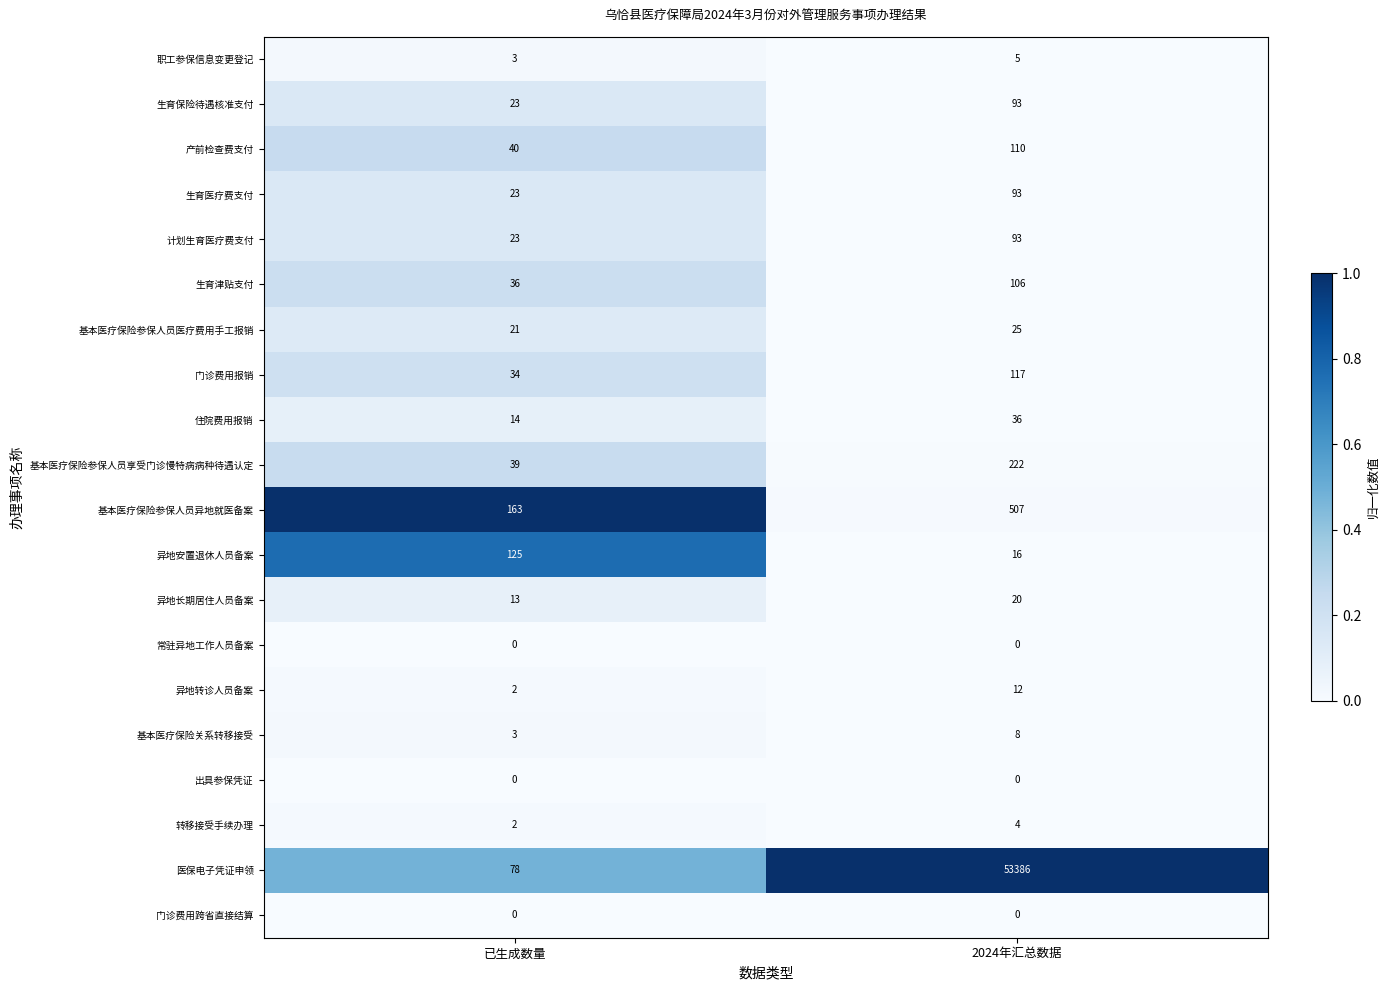

What is the approximate value of 异地长期居住人员备案 at 2024年汇总数据?

20